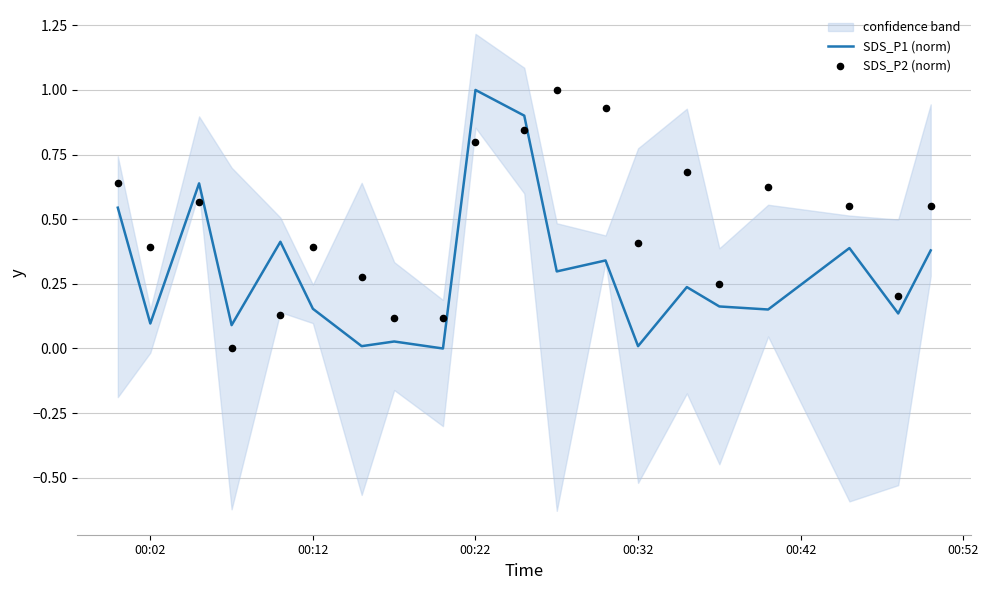

Which category has the highest value in the SDS_P1 (norm) series?

00:22